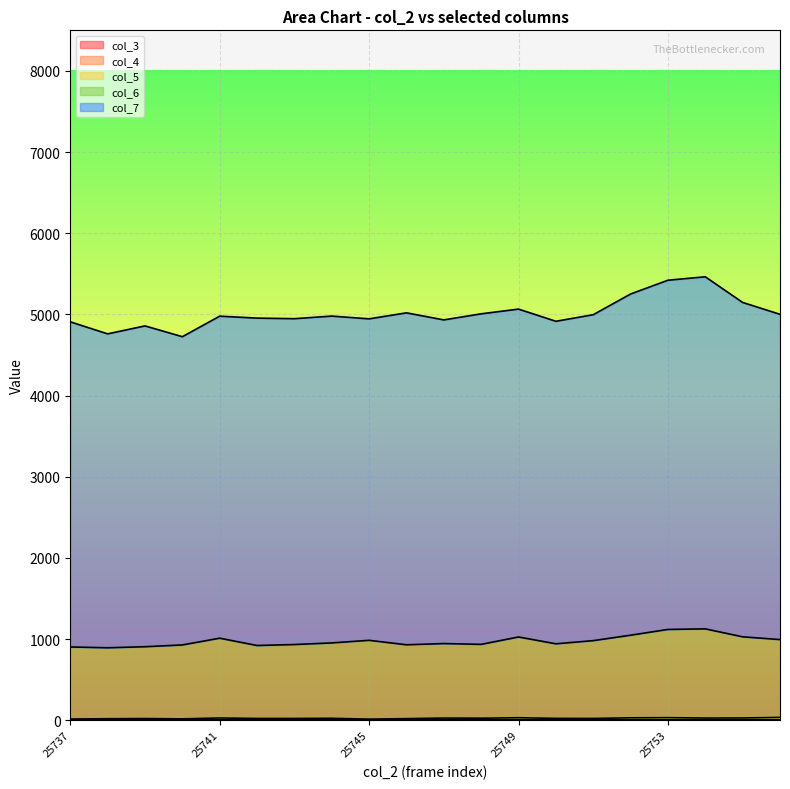

At which label does col_5 reach its peak?

25756